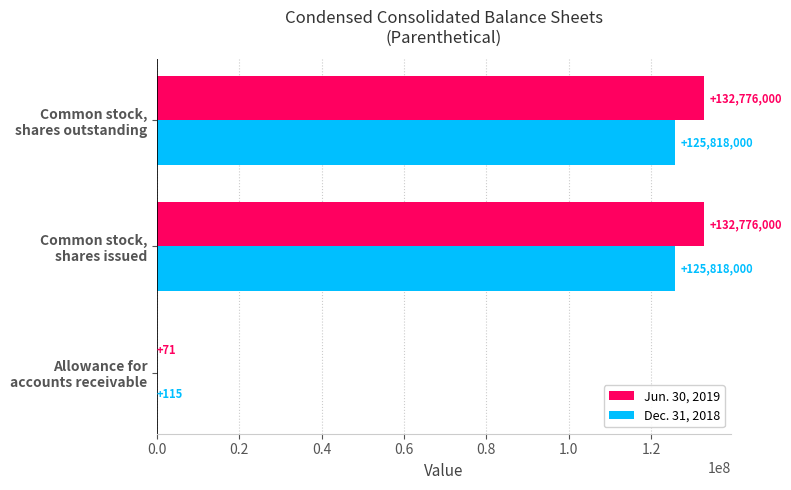

Which series has the largest total across all categories?

Jun. 30, 2019